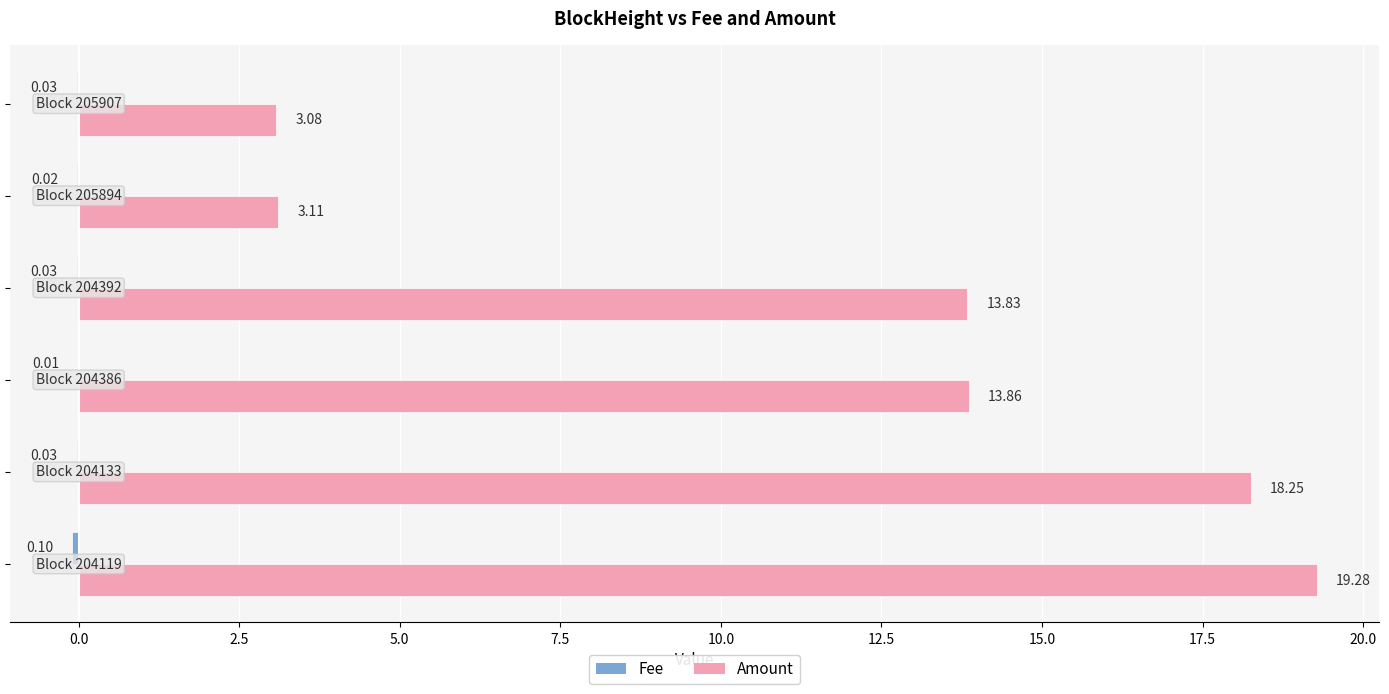

Which series has the largest total across all categories?

Amount